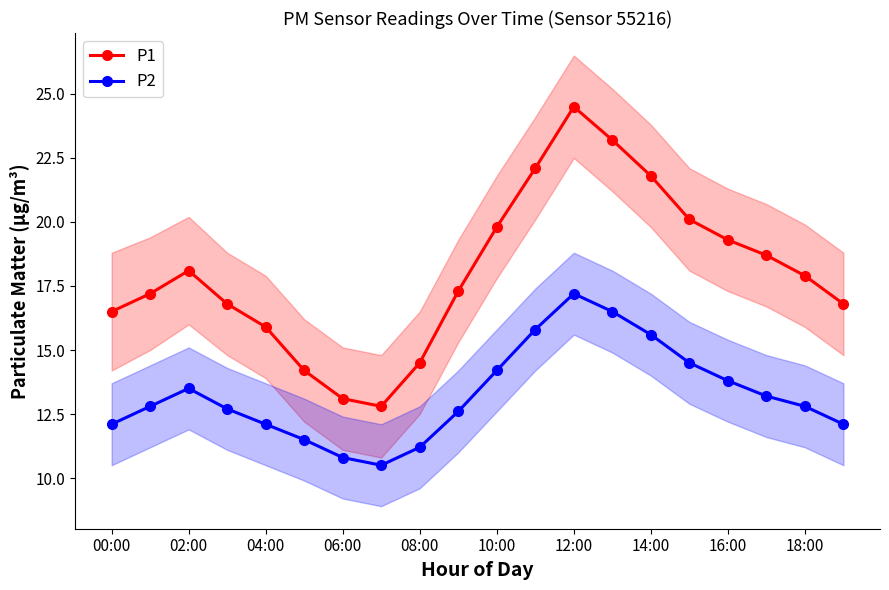

True or false: P1 and P2 cross at least once.

False